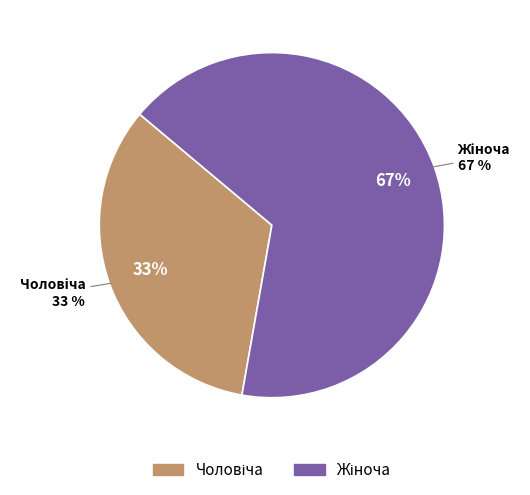

Is there any slice that represents more than half of the pie?

Yes